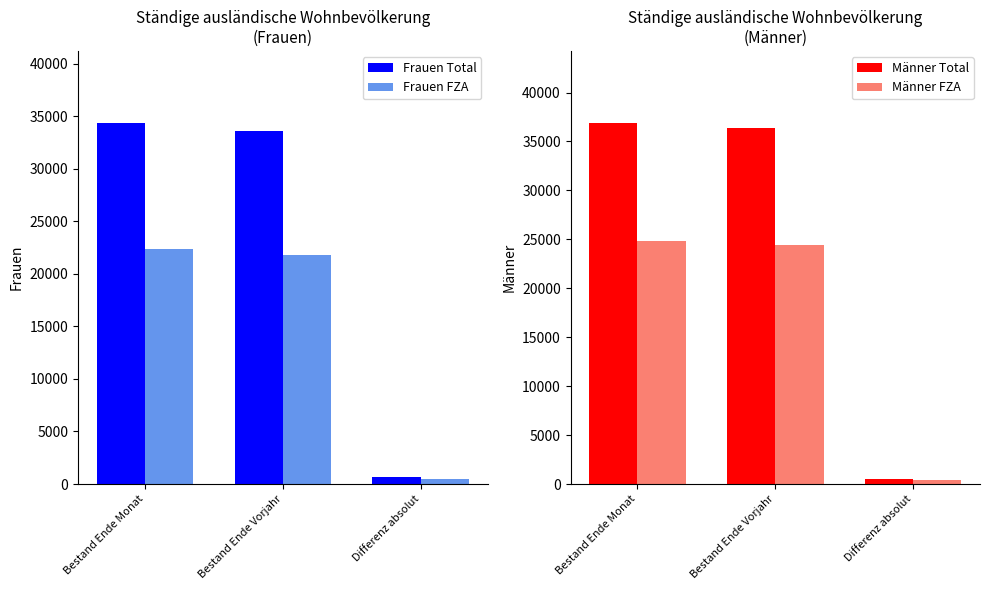

Which has a higher value, Bestand Ende Monat or Bestand Ende Vorjahr?

Bestand Ende Monat